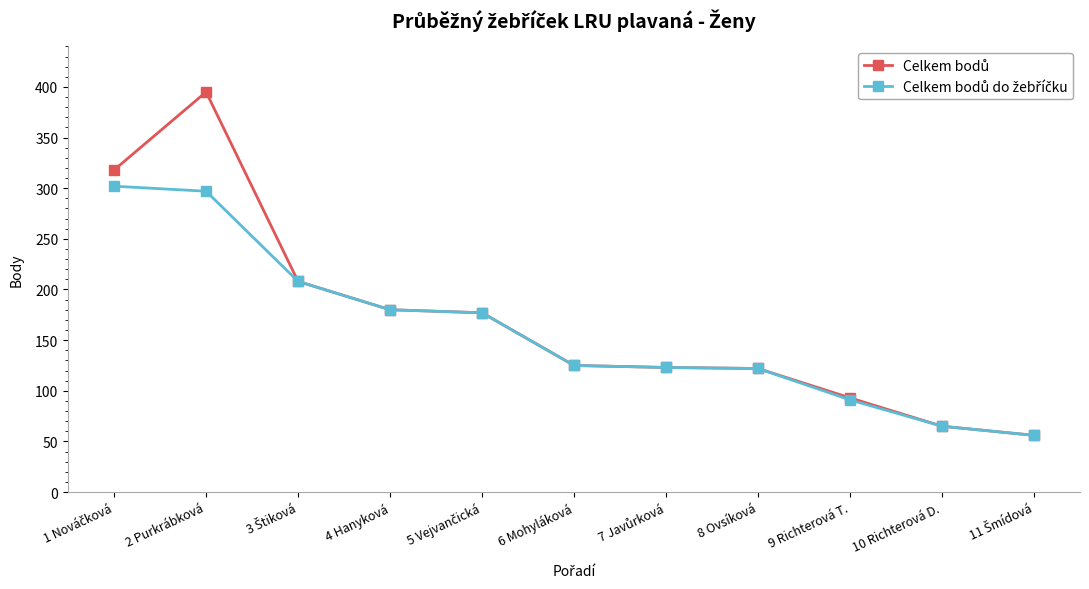

What is the label of the 10th point from the left?

10 Richterová D.